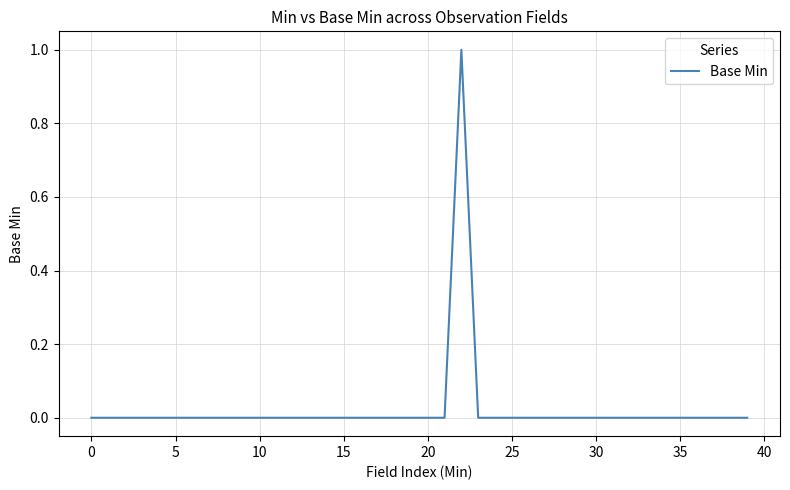

What is the difference between the maximum and second lowest values?

1